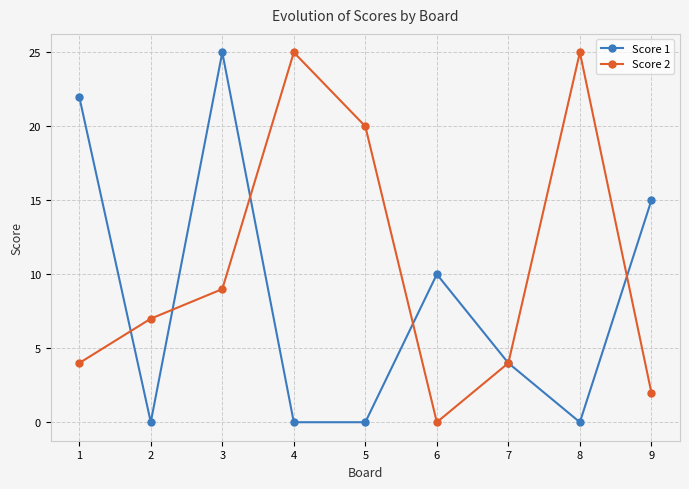

Between which two adjacent categories do Score 2 and Score 1 first intersect?

1 and 2